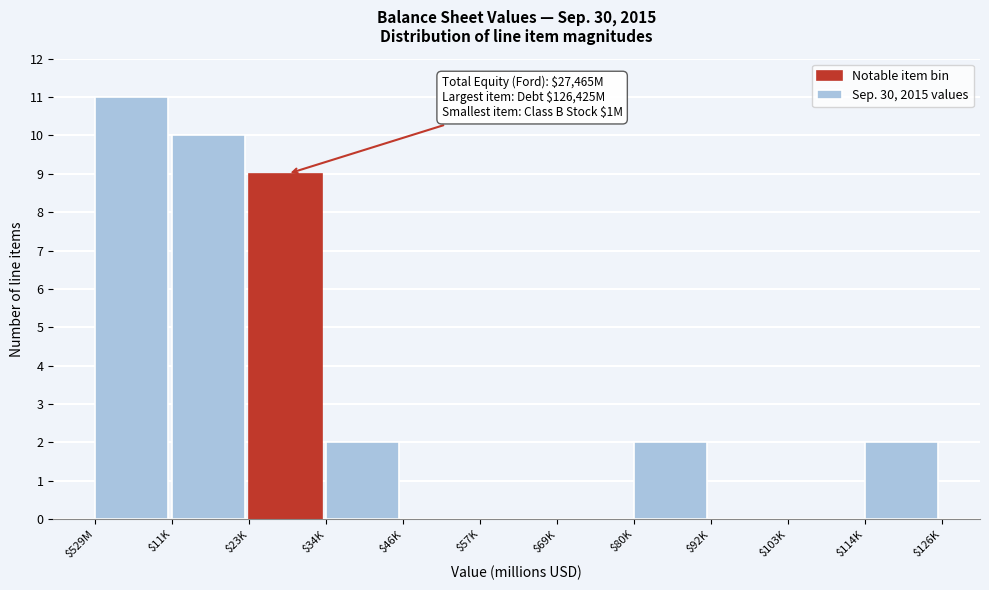

The value at $46K is 0. True or false?

True